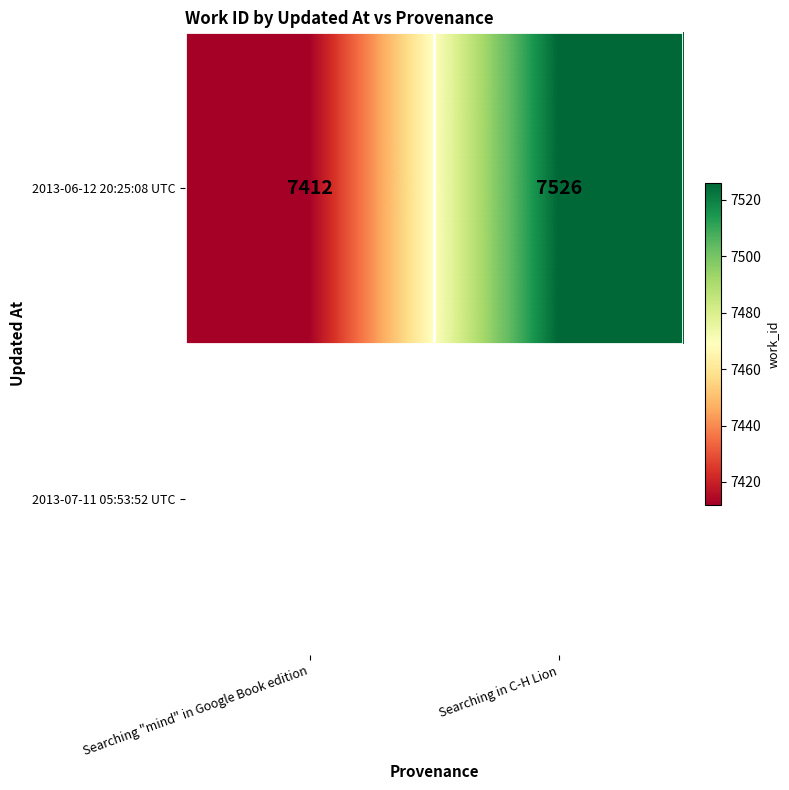

What is the ratio of the value at Searching in C-H Lion to the value at Searching "mind" in Google Book edition?

1.0